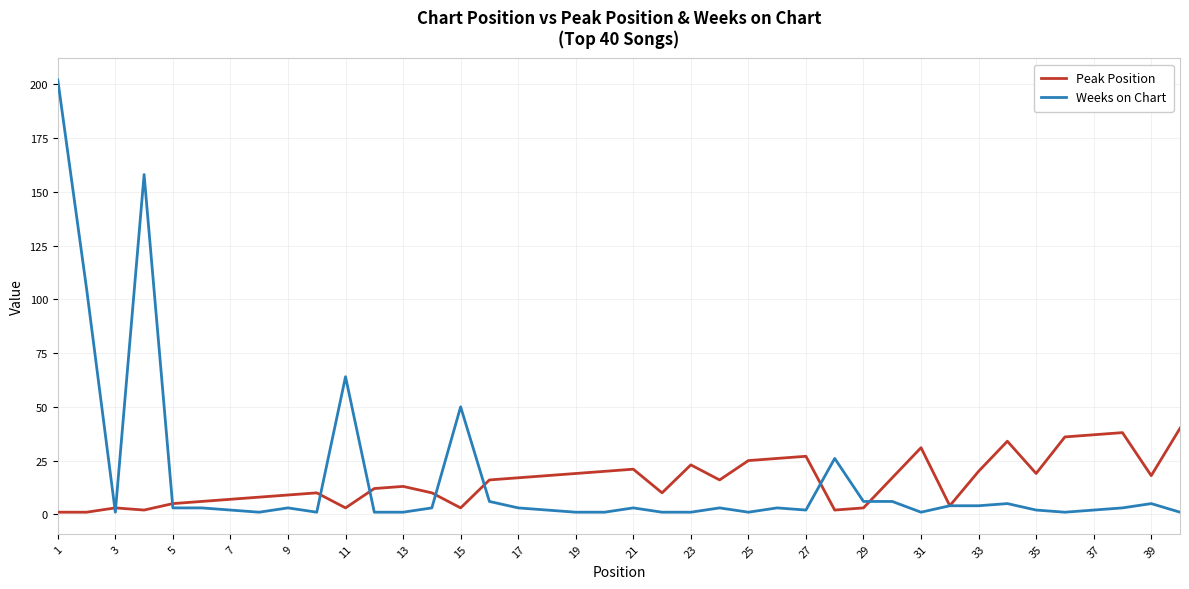

True or false: Weeks on Chart has more than 0 points higher than both neighbors.

True